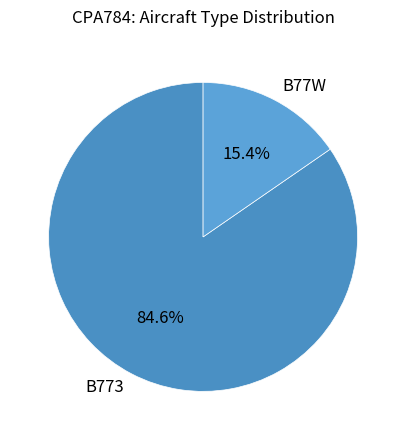

The B77W slice represents 15% of the pie. True or false?

True